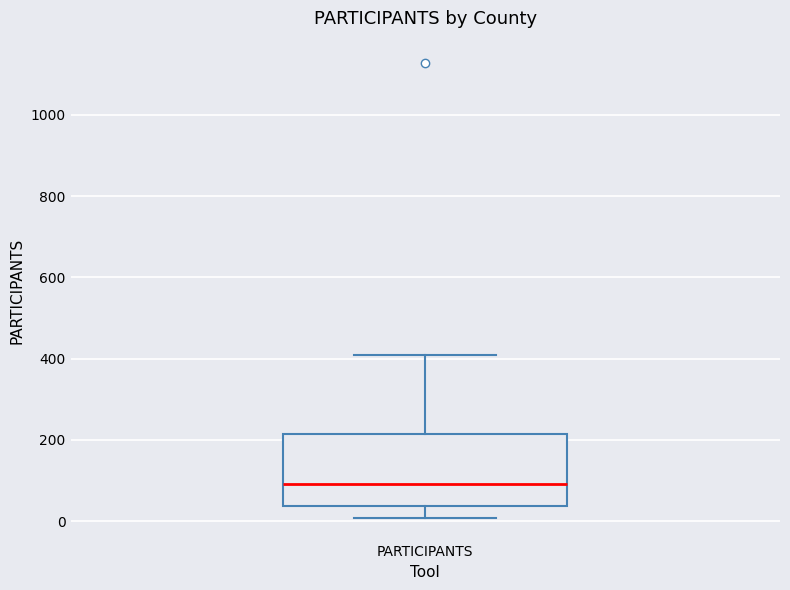

Transcribe this box plot: give where the median line is, the range the box spans, and where the two whiskers end, as read against the y-axis. The values are not printed on the chart, so give them approximately, as read against the axis.

median 100, box 40 to 220, whiskers 0 to 400